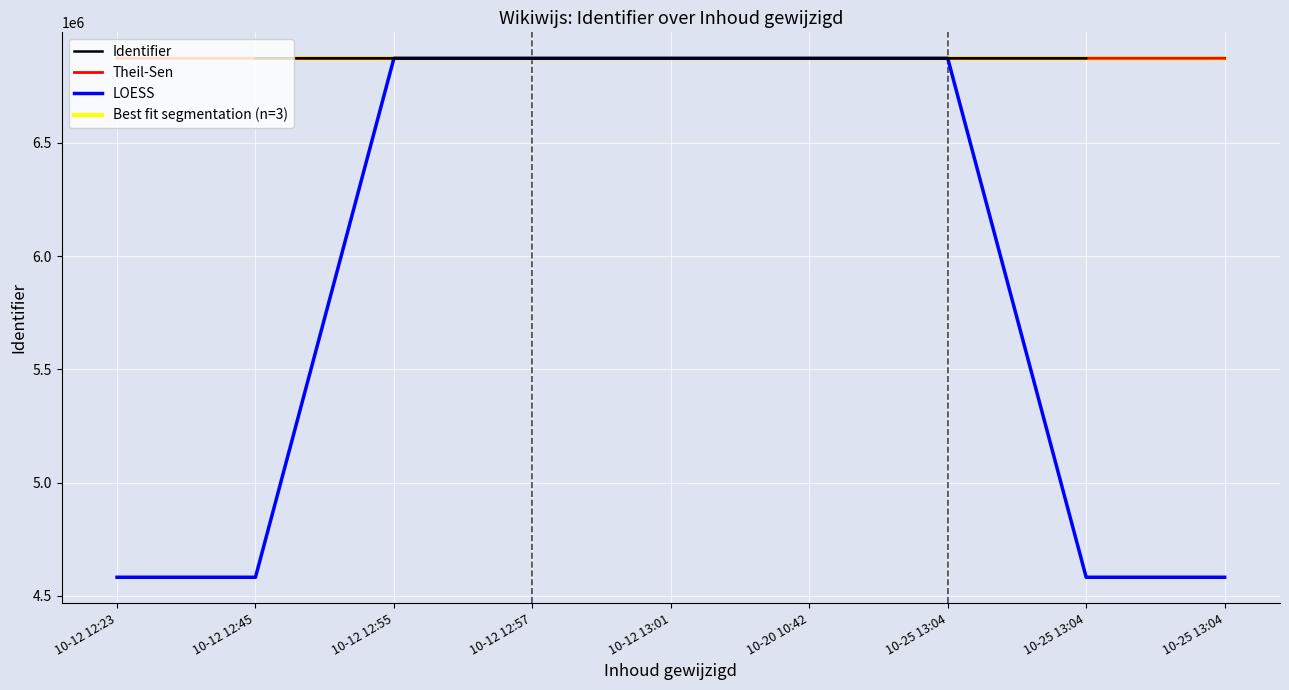

At which label does Identifier first exceed 6873738?

10-12 12:45